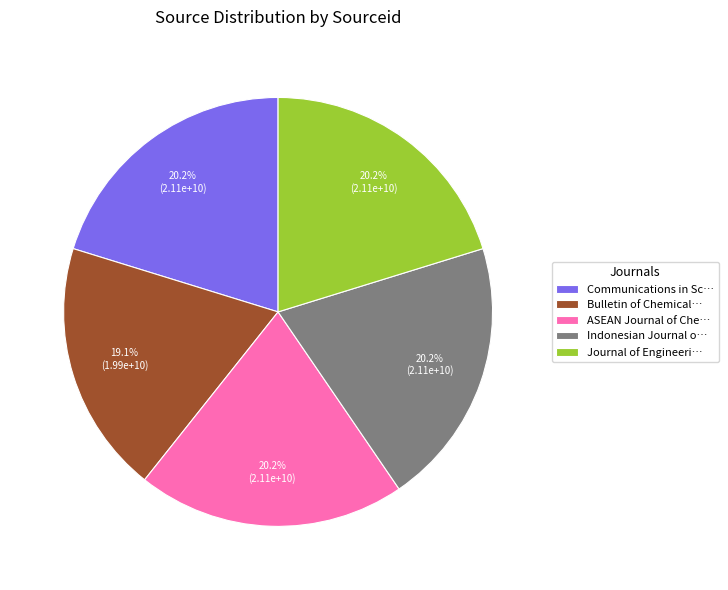

Does any single category account for the majority?

No